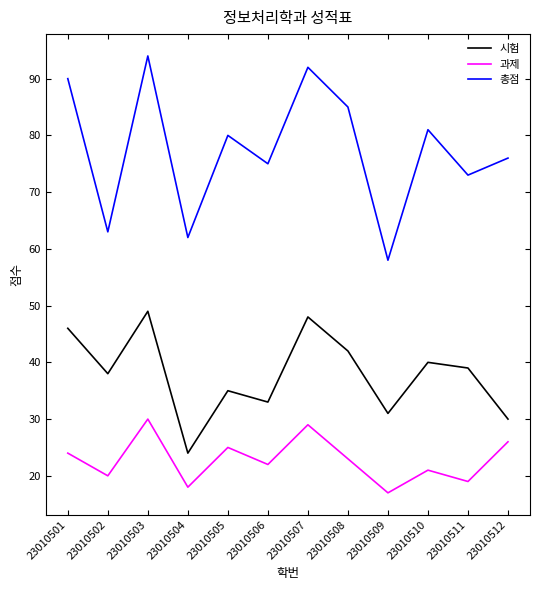

Does the chart display data point markers on the line(s)?

No